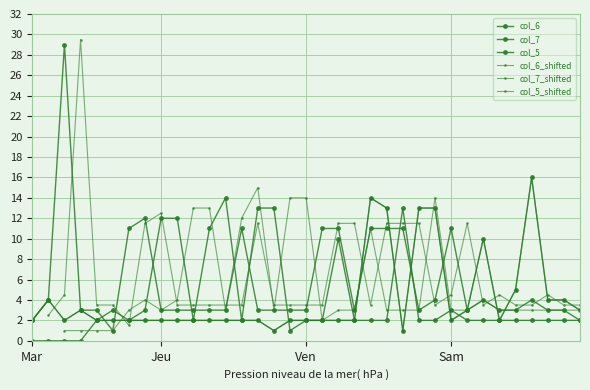

Is it true that col_6_shifted equals 0.7 at 10?

False